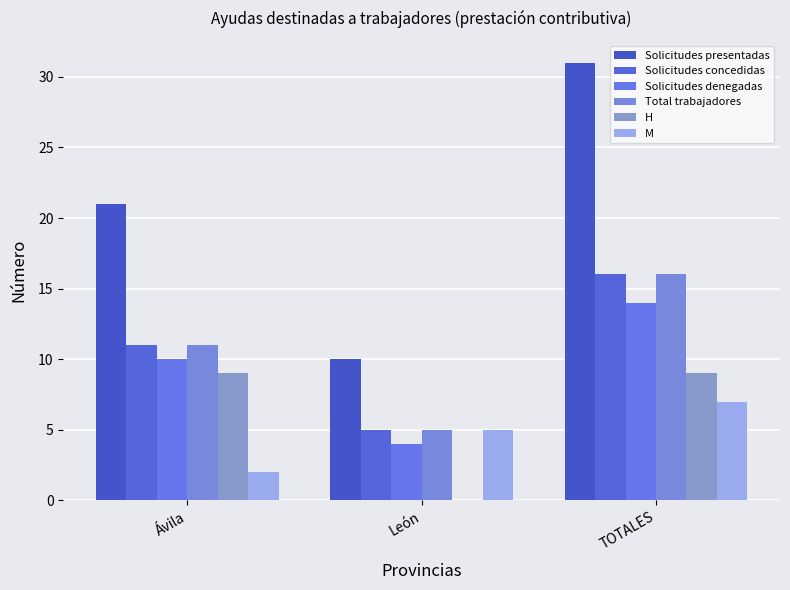

How many Total trabajadores values are between 5 and 16?

3